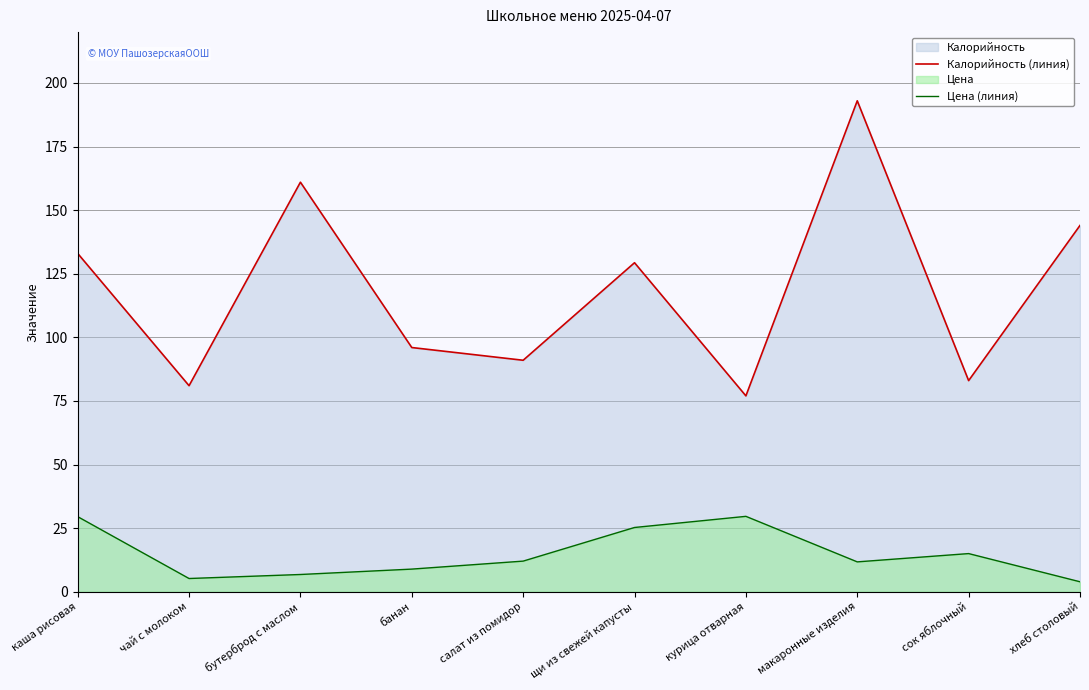

What is the label of the 3rd point from the right?

макаронные изделия